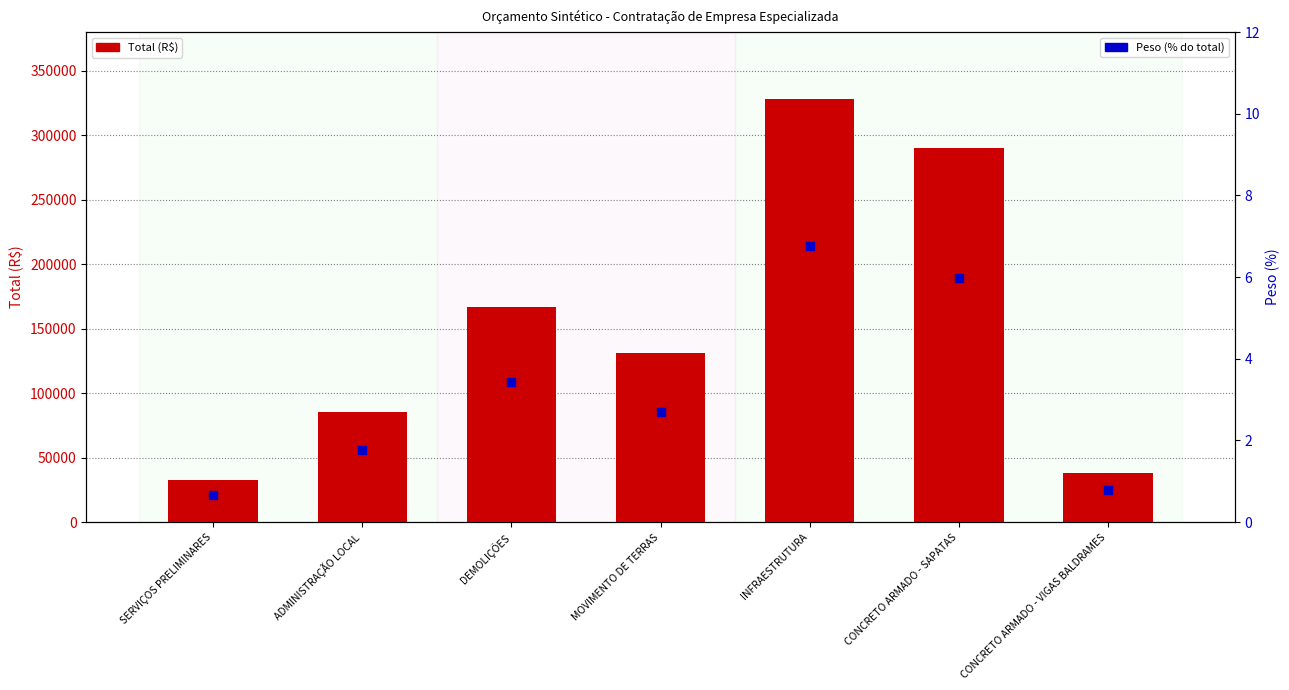

At how many categories does at least one series exceed 285023?

2